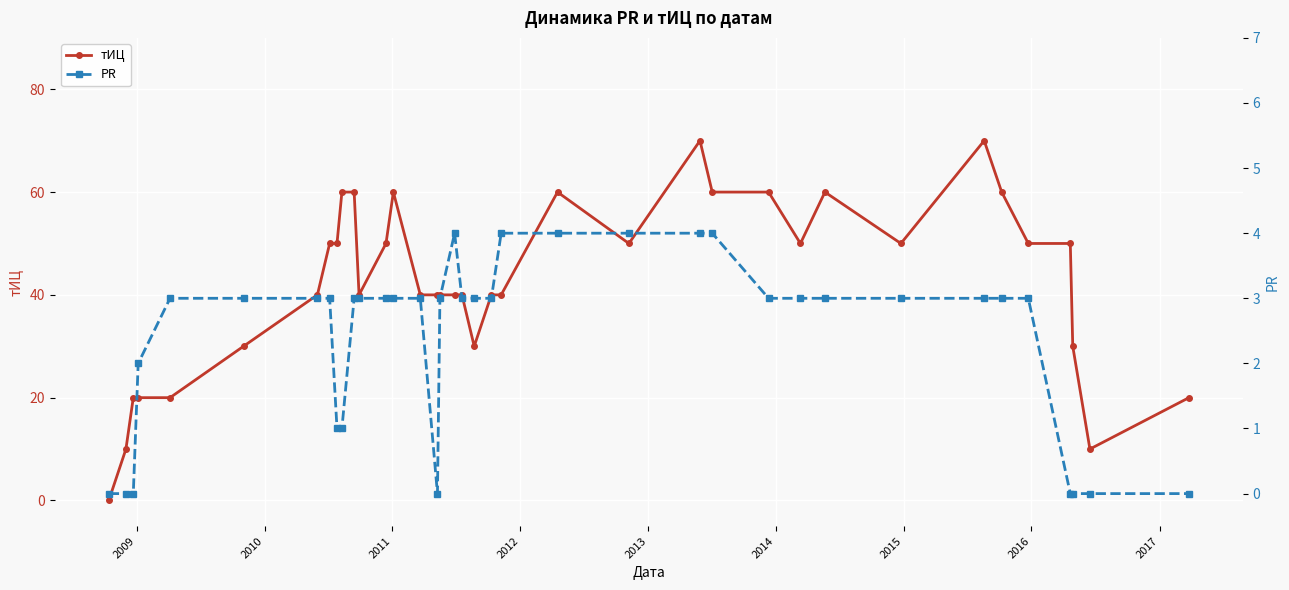

True or false: тИЦ and PR cross at least once.

False